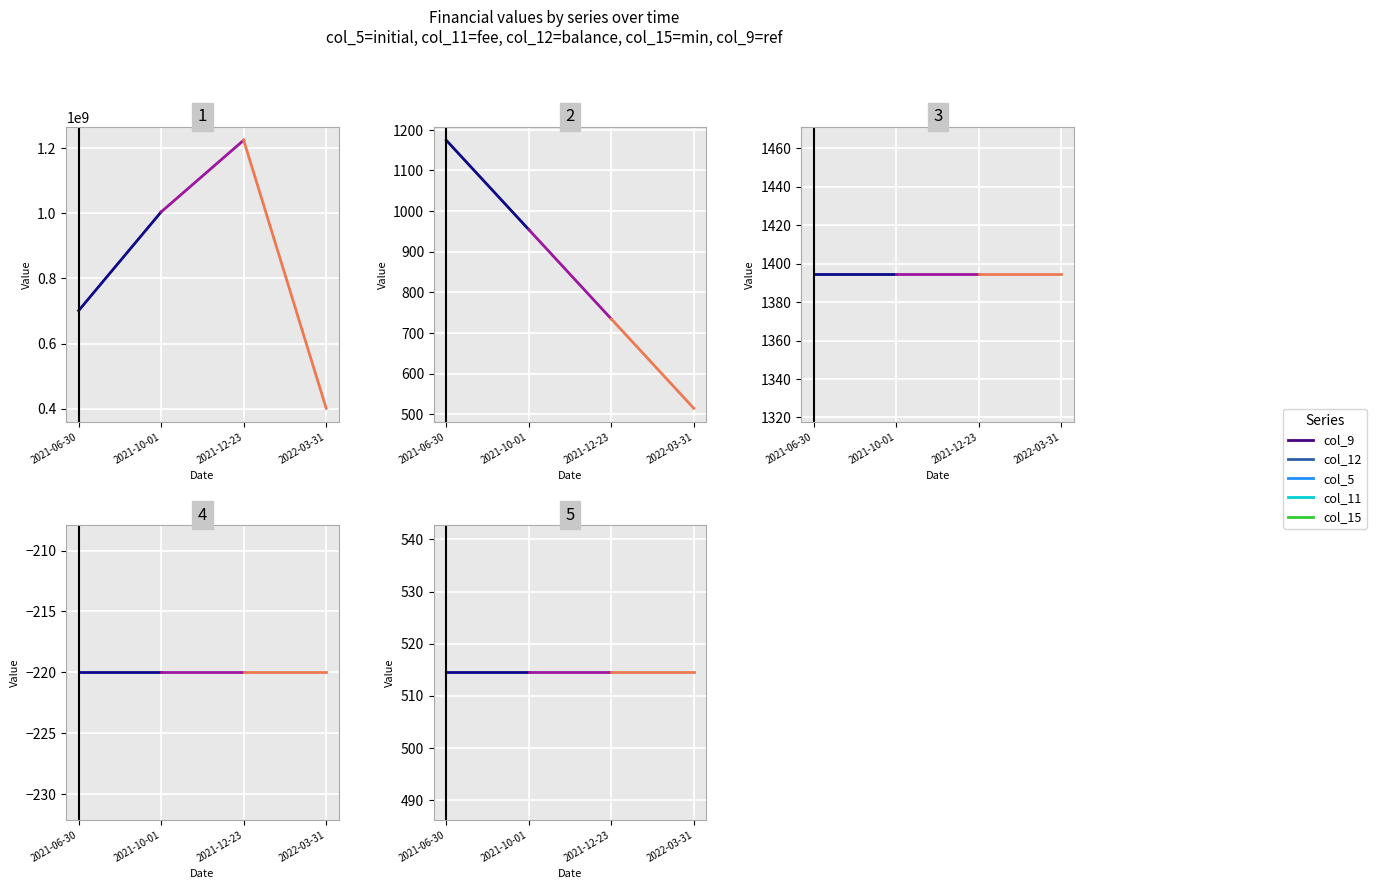

What is the sum of the col_9 values at 2021-06-30 and 2021-10-01?

1705756194.0